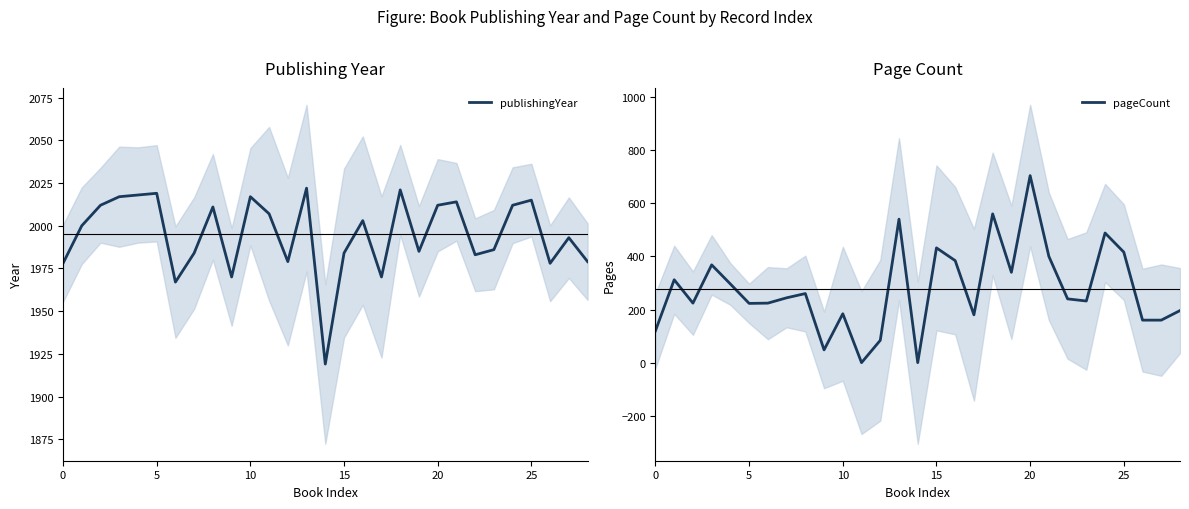

What is the label of the 21st point from the right?

8